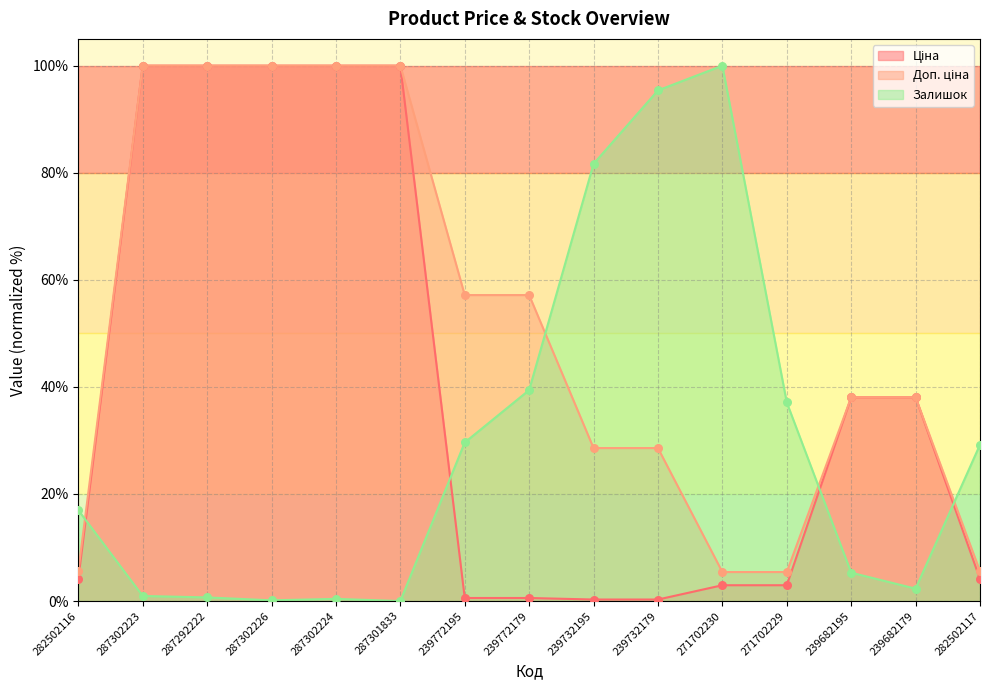

Which series reaches the maximum Y coordinate?

Ціна